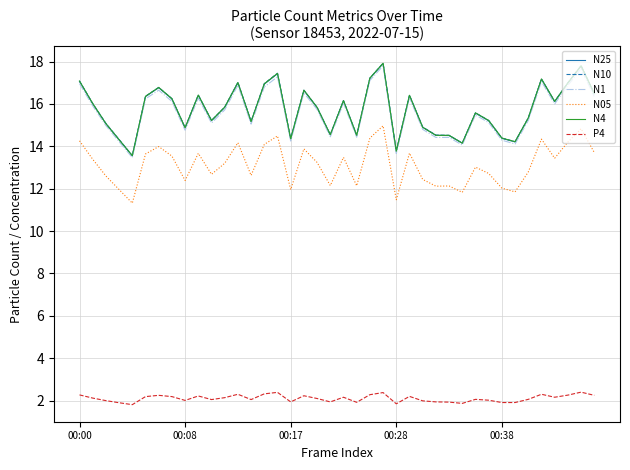

What is the lowest value of the N4 series?

13.6